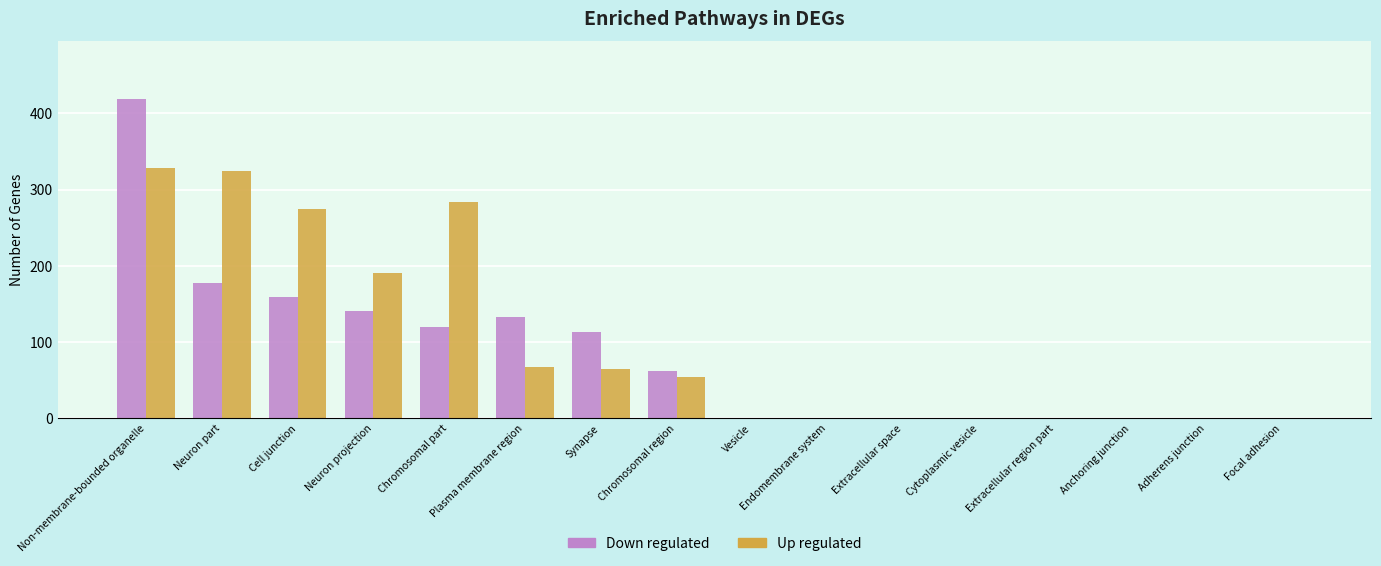

Between Non-membrane-bounded organelle and Plasma membrane region, which series saw the biggest shift?

Down regulated